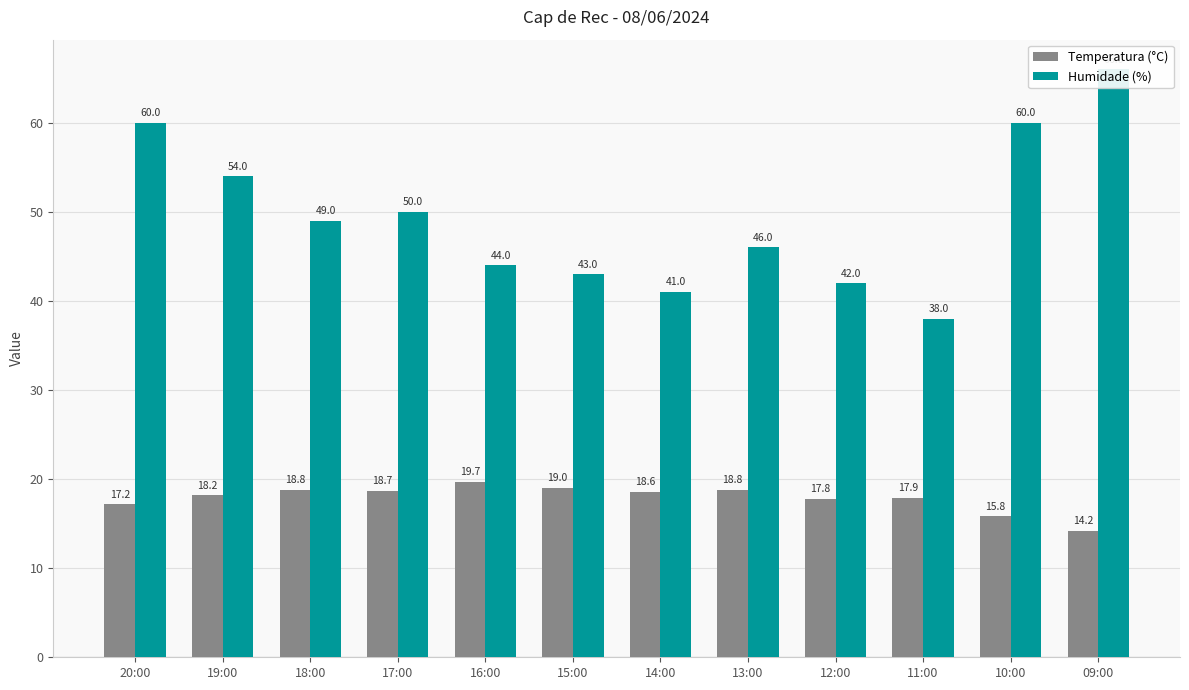

Which category has the highest value in the Humidade (%) series?

09:00